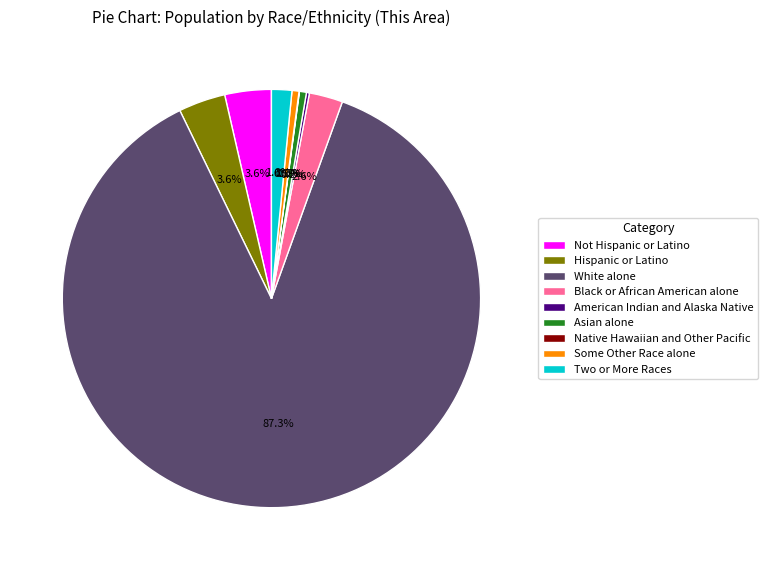

Which has a higher value, Two or More Races or Some Other Race alone?

Two or More Races